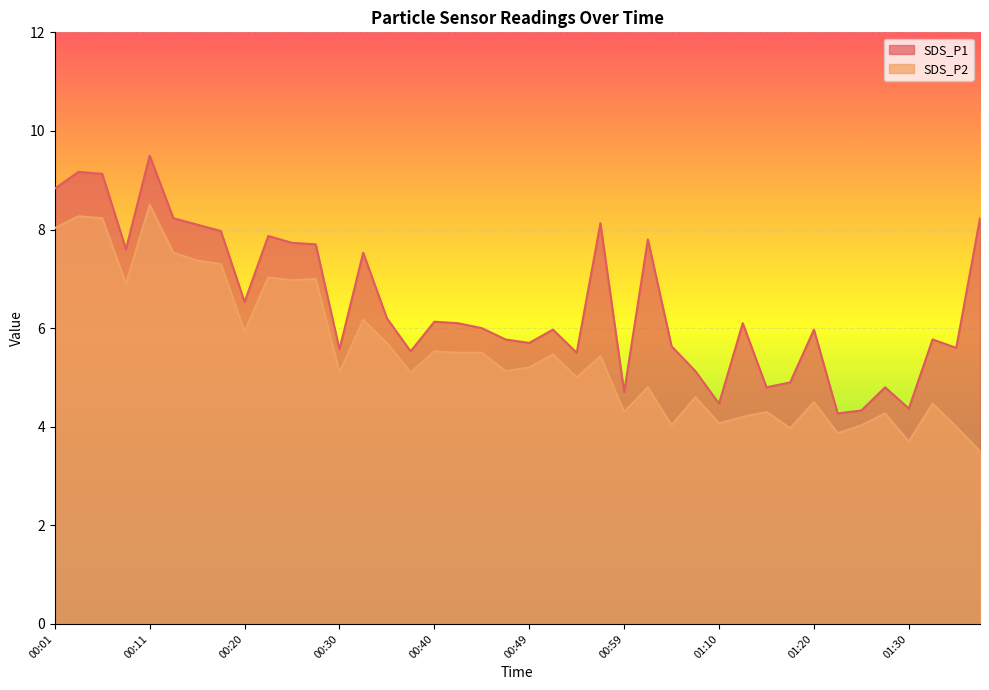

The value of SDS_P2 at 00:57 is 5.4. True or false?

True